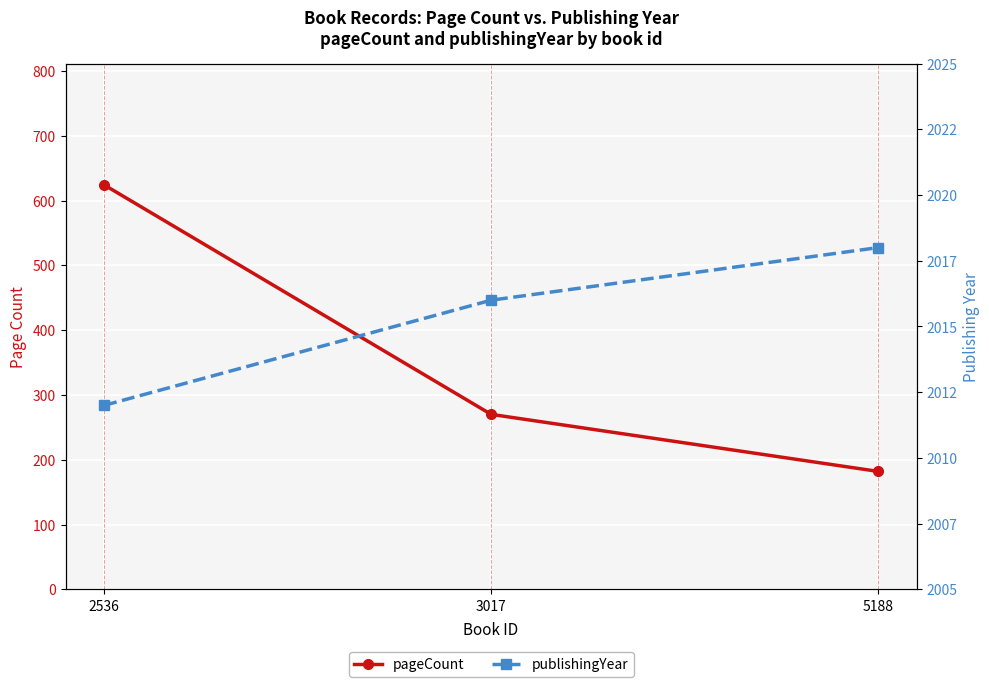

What is the minimum value for publishingYear?

2012